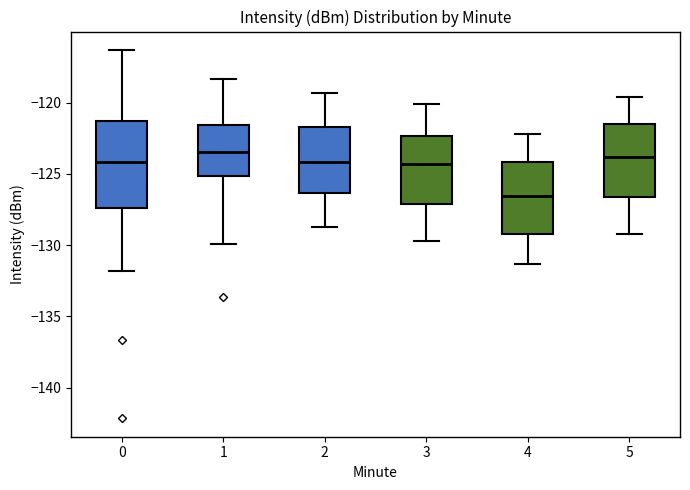

Reading left to right, transcribe this box plot: for each box, give where its median line is, the range the box spans, and where its two whiskers end, as read against the y-axis. The values are not printed on the chart, so give them approximately, as read against the axis.

0: median -124.0, box -127.5 to -121.5, whiskers -132.0 to -116.5
1: median -123.5, box -125.0 to -121.5, whiskers -130.0 to -118.5
2: median -124.0, box -126.5 to -121.5, whiskers -128.5 to -119.5
3: median -124.5, box -127.0 to -122.5, whiskers -129.5 to -120.0
4: median -126.5, box -129.0 to -124.0, whiskers -131.5 to -122.0
5: median -124.0, box -126.5 to -121.5, whiskers -129.0 to -119.5